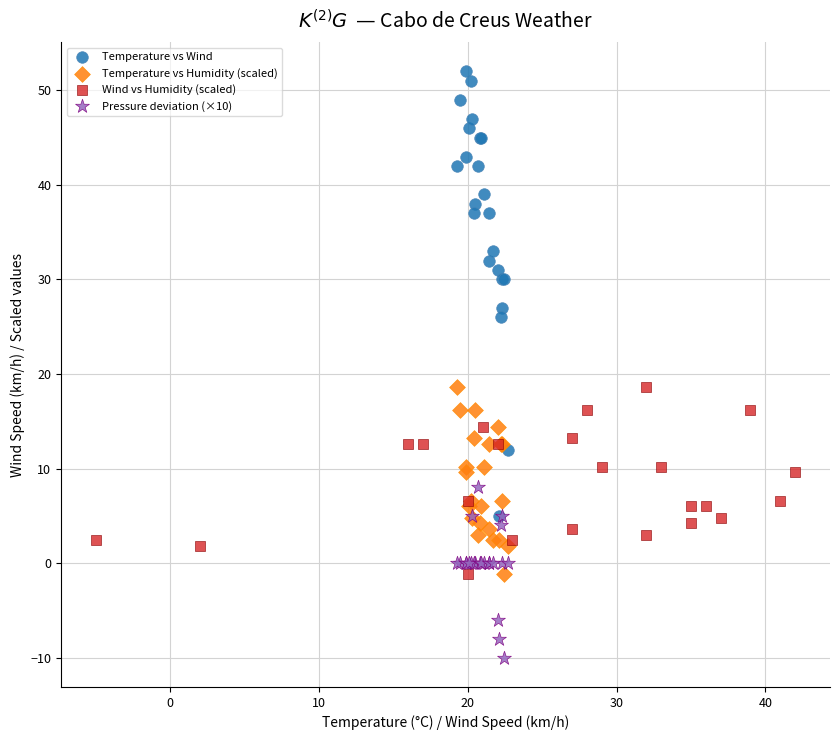

What are all the series names shown in the legend?

Temperature vs Wind, Temperature vs Humidity (scaled), Wind vs Humidity (scaled), Pressure deviation (×10)